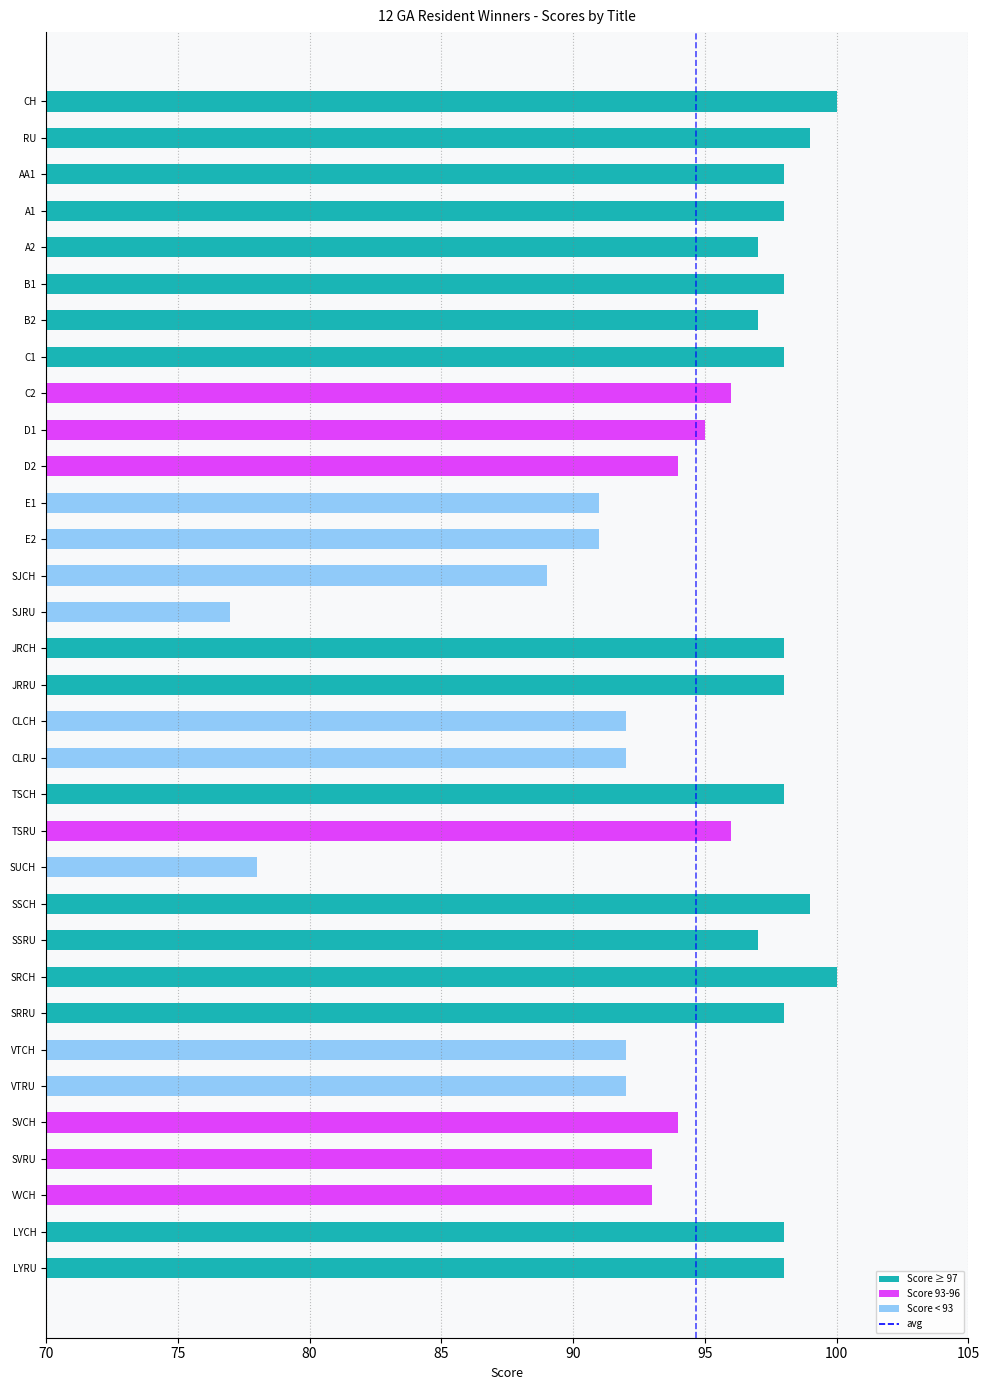

The value at A1 is 98. True or false?

True